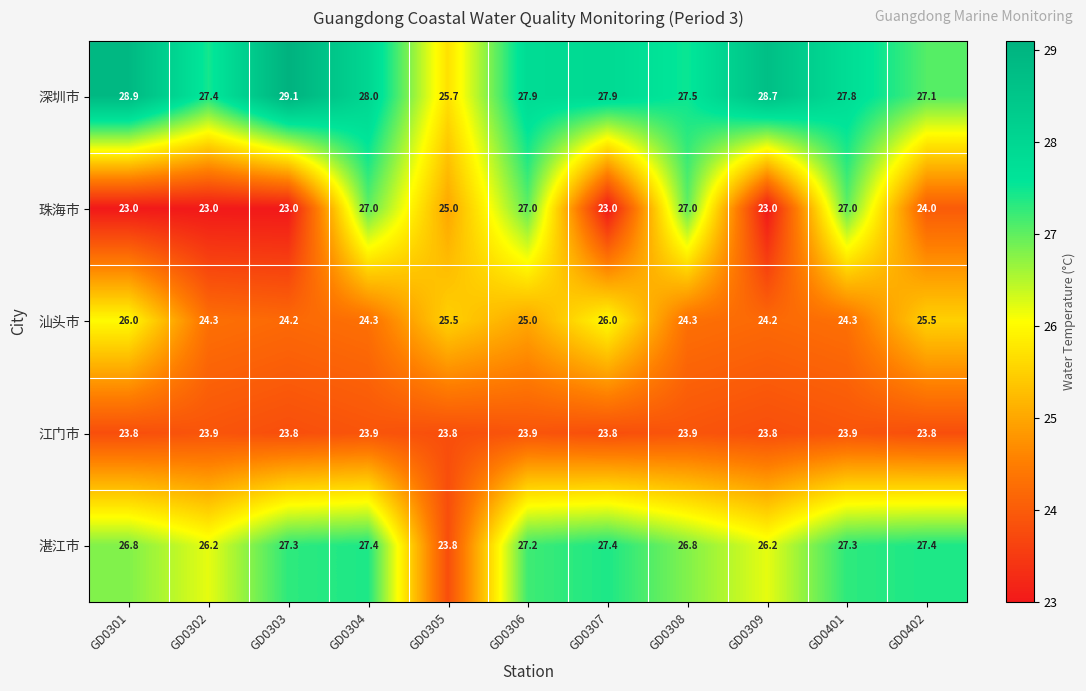

The value of 汕头市 at GD0308 is 43.2. True or false?

False